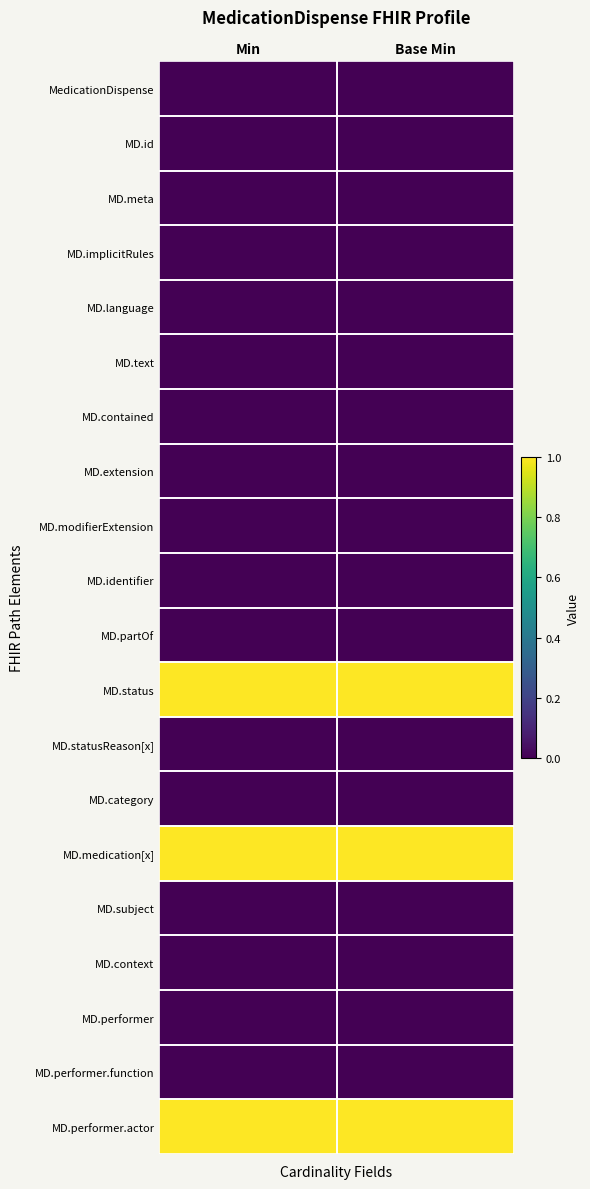

Which category has the highest value across all series?

Min